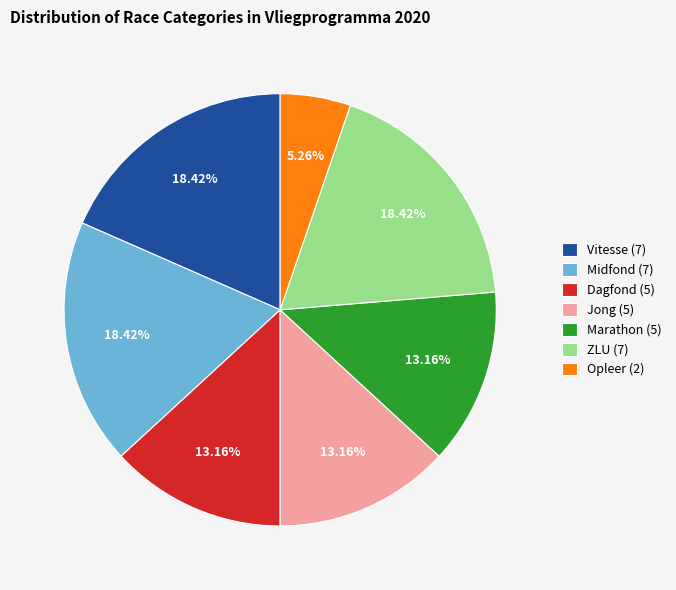

Do Vitesse and Midfond together represent more than half of the pie?

No